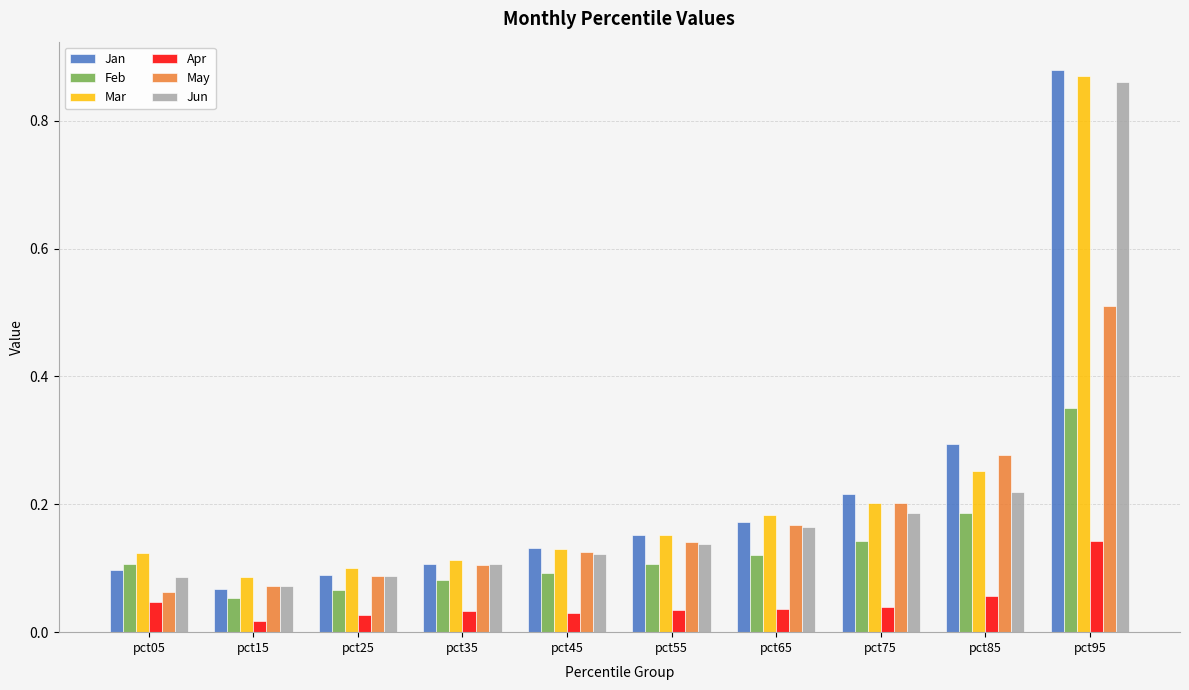

Is the value of May at pct95 greater than the value of Feb at pct45?

Yes